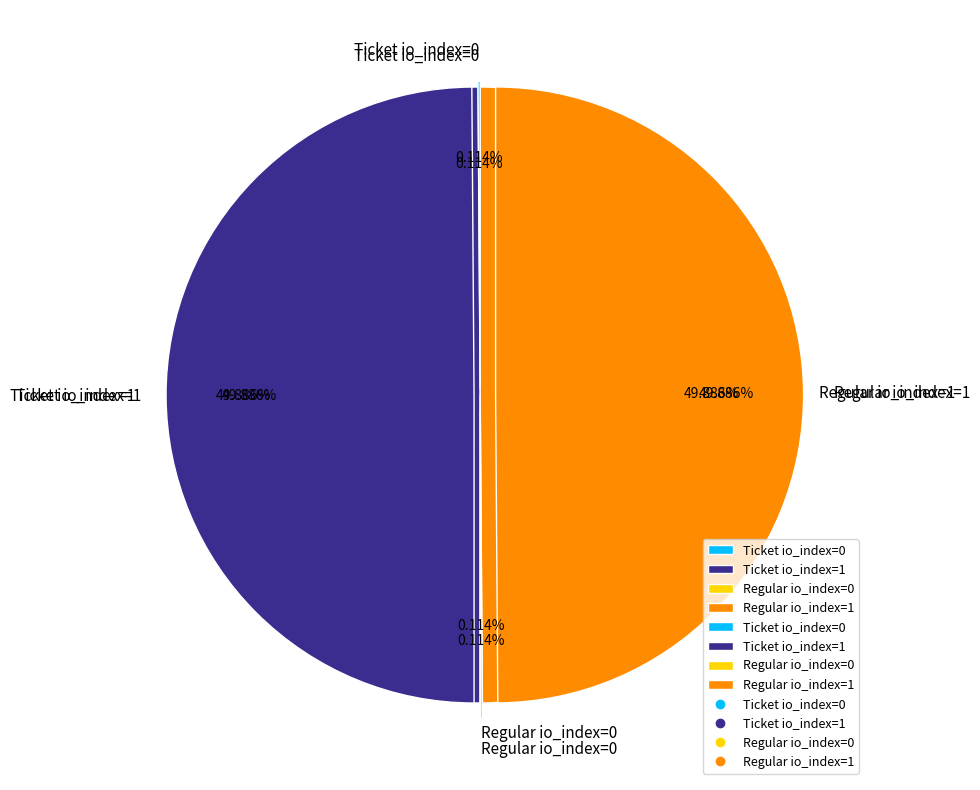

What percentage is the Regular io_index=1 slice, to the nearest percent?

50%